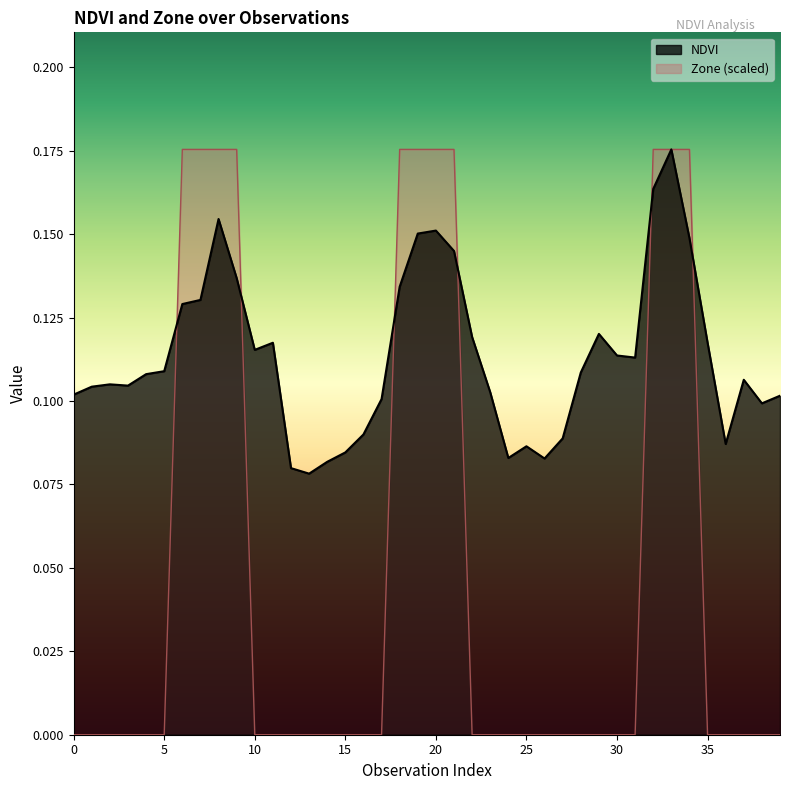

What are all the series names shown in the legend?

NDVI, Zone (scaled)